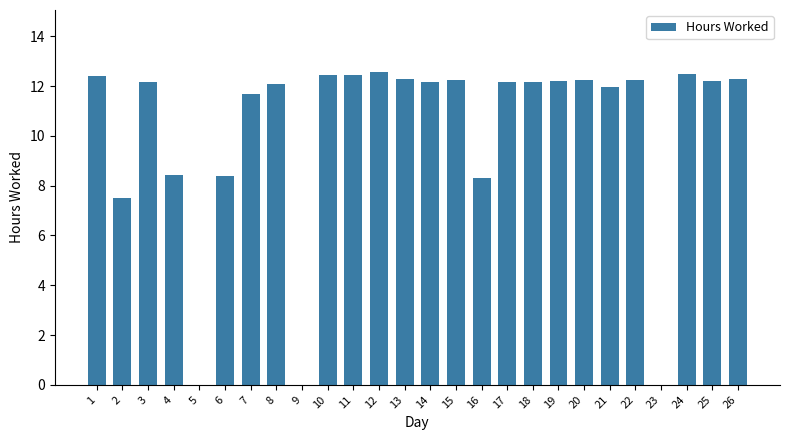

What is the sum of the values at 4 and 10?

20.9